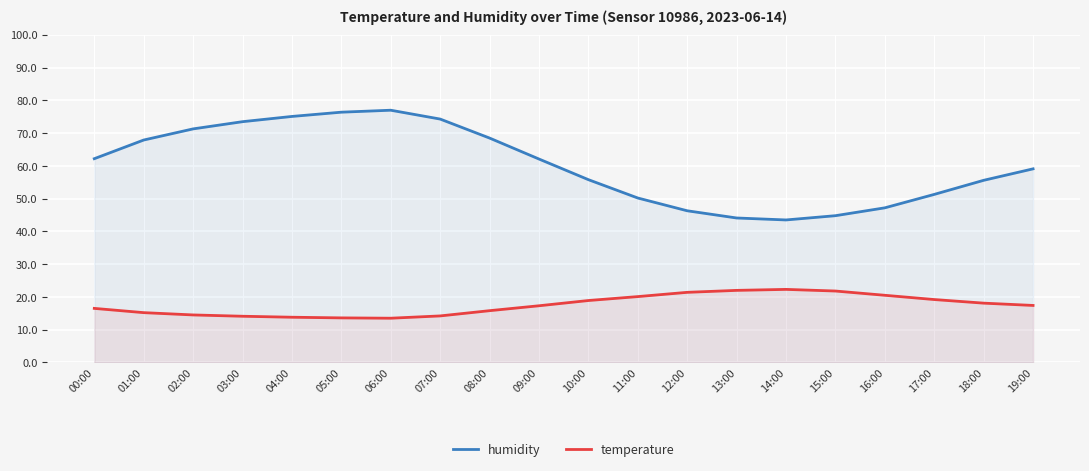

What value does the temperature series have at 16:00?

20.5